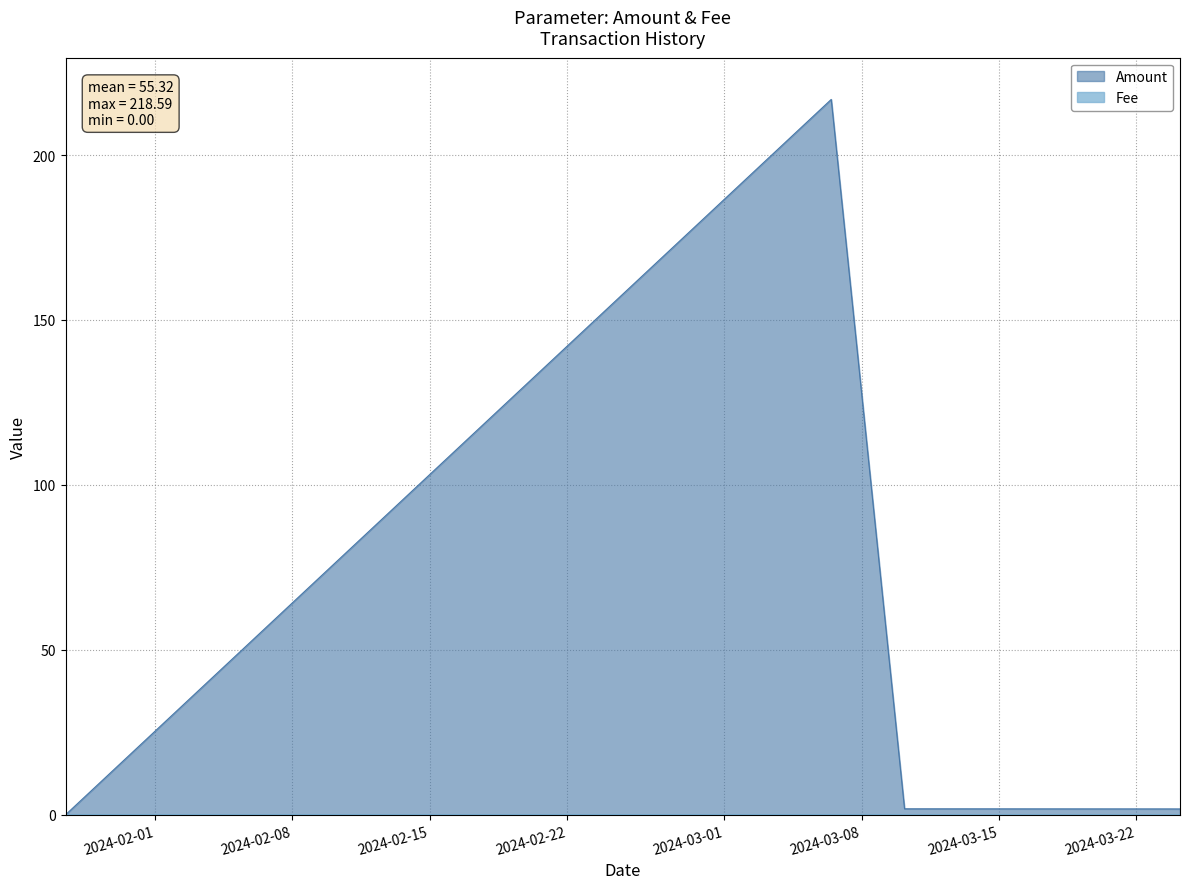

Which series has the largest total across all categories?

Amount